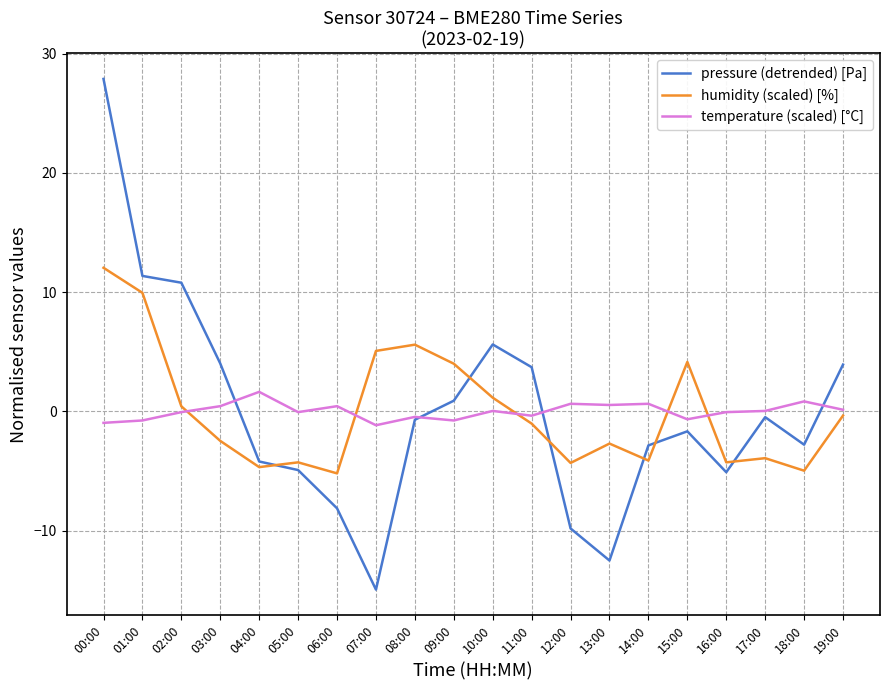

List the series in order of their peak value, highest first.

pressure (detrended) [Pa], humidity (scaled) [%], temperature (scaled) [°C]